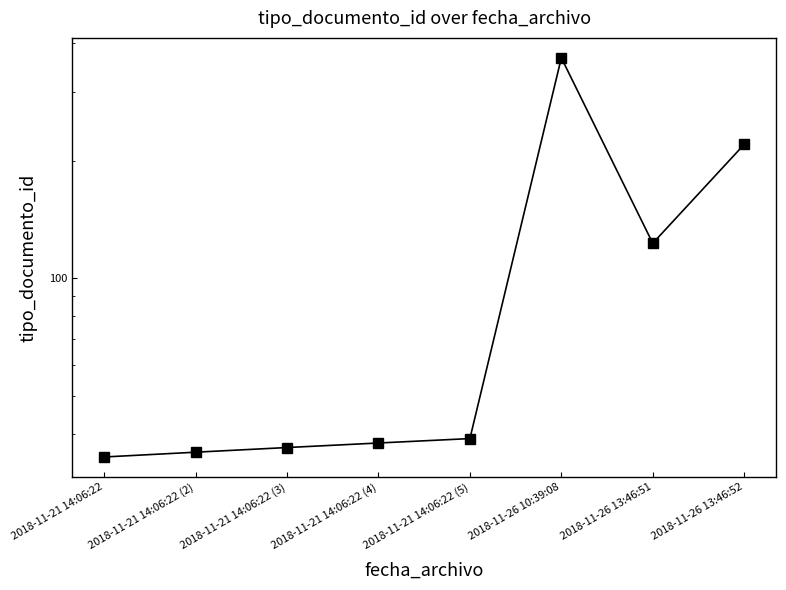

Does the chart display data point markers on the line(s)?

Yes